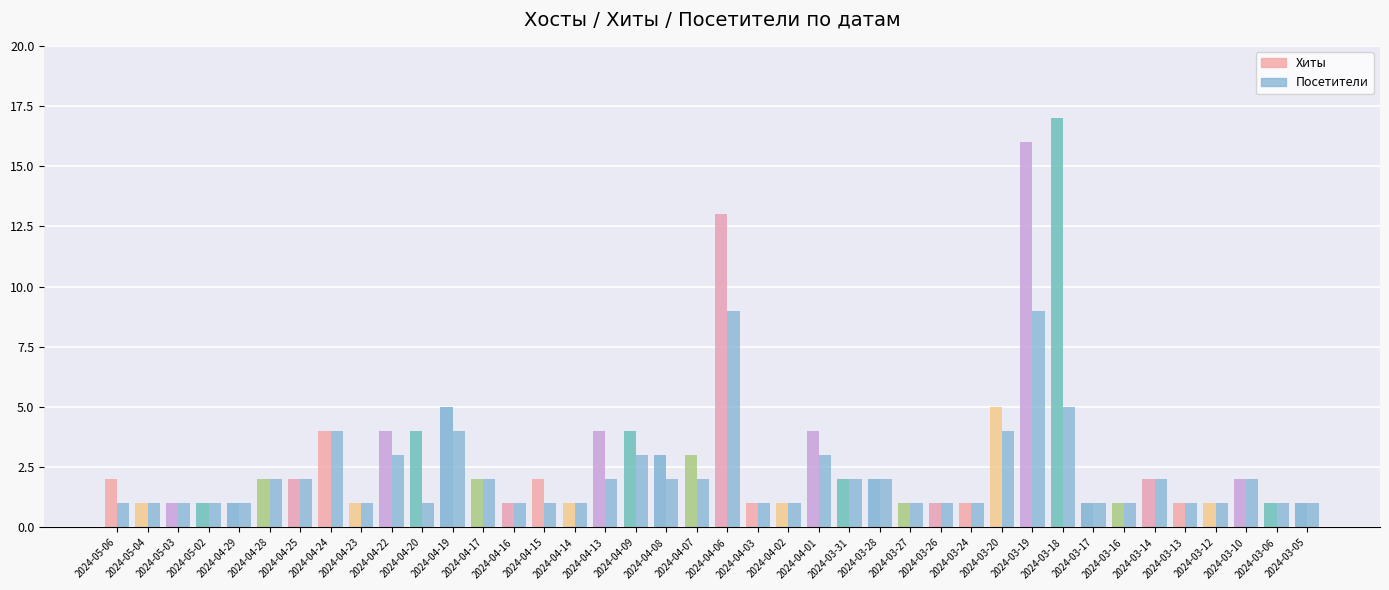

Are the bars horizontal?

No